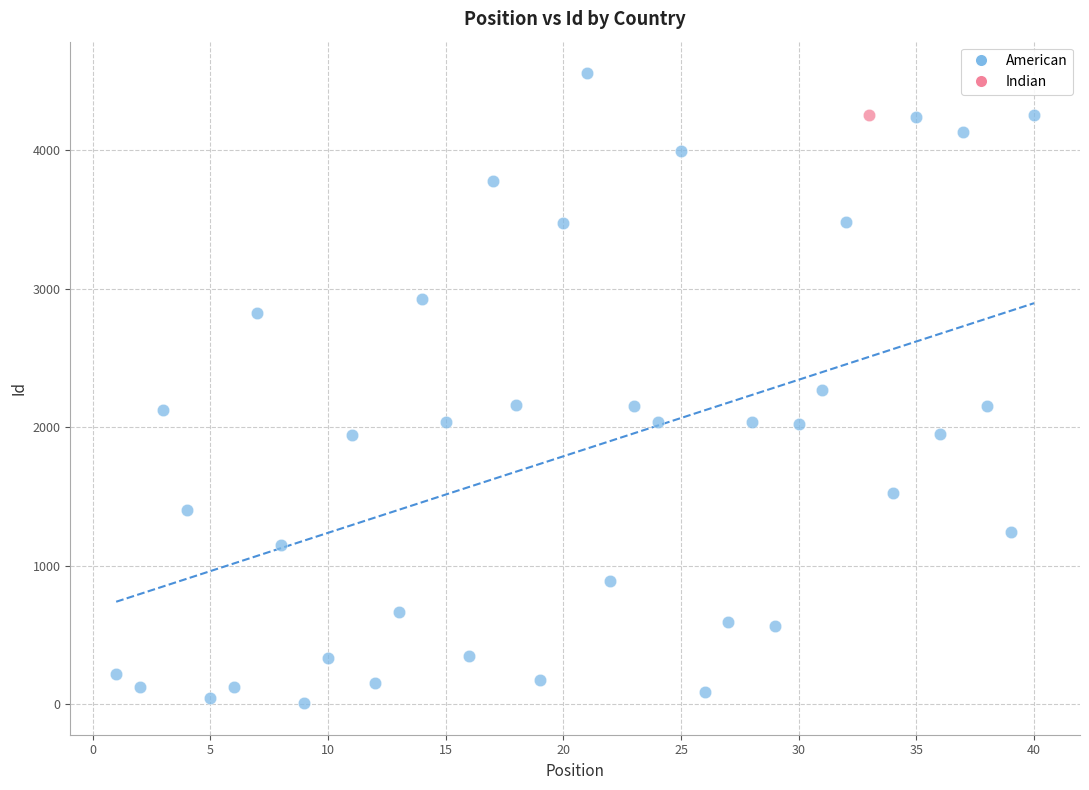

What are all the series names shown in the legend?

American, Indian